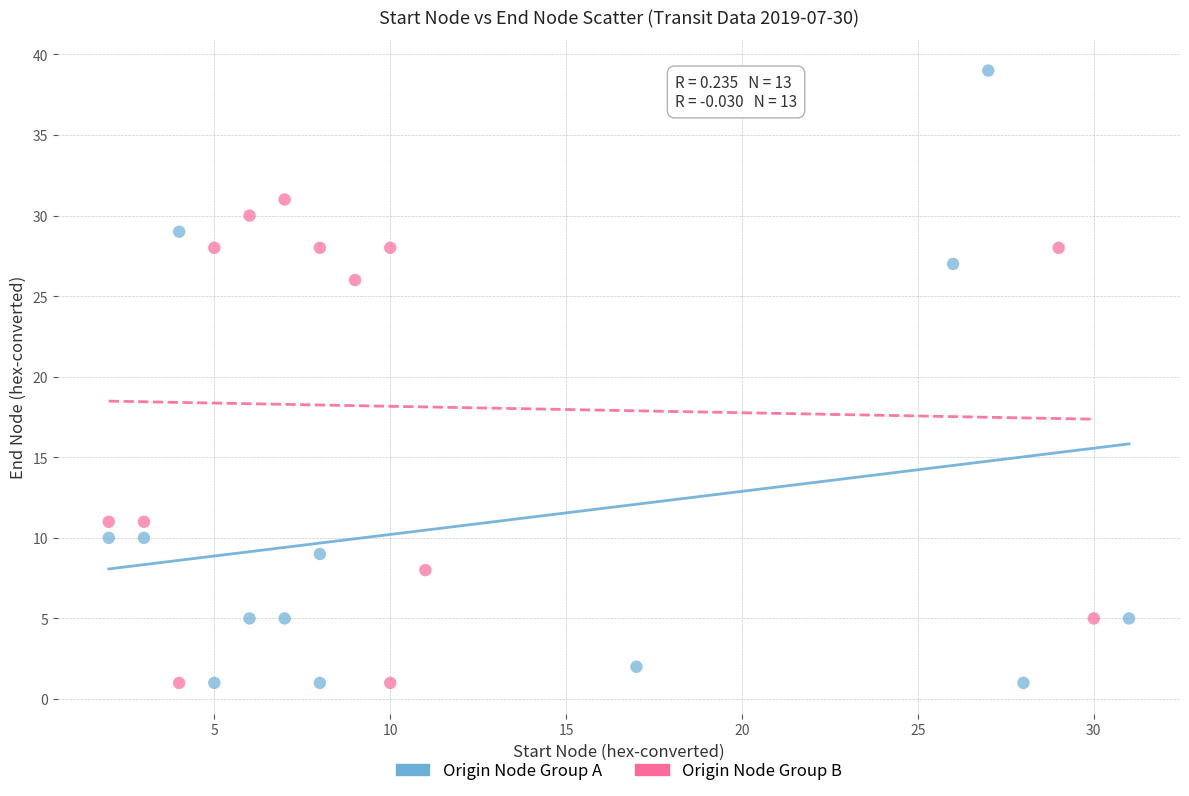

Which series has the widest spread of Y values?

Origin Node Group A